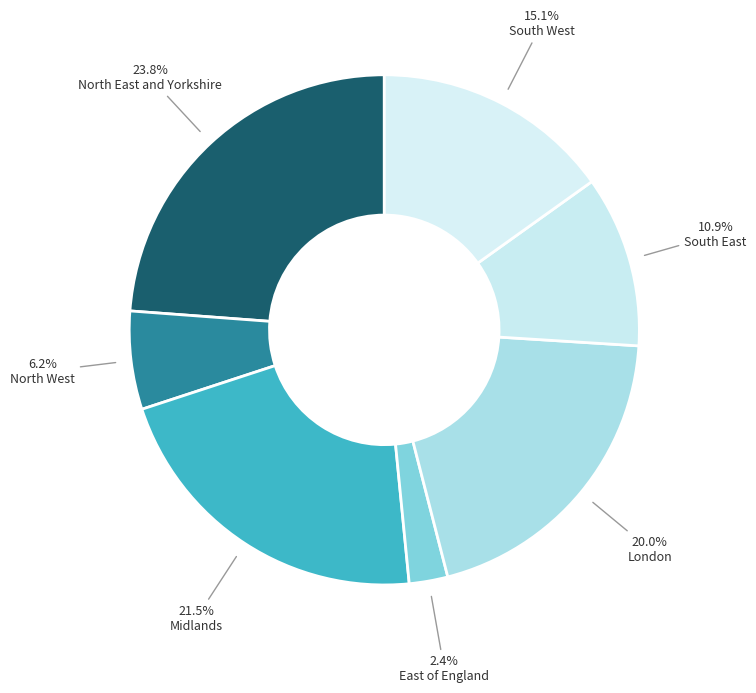

To the nearest percent, what percentage of the pie is East of England?

2%